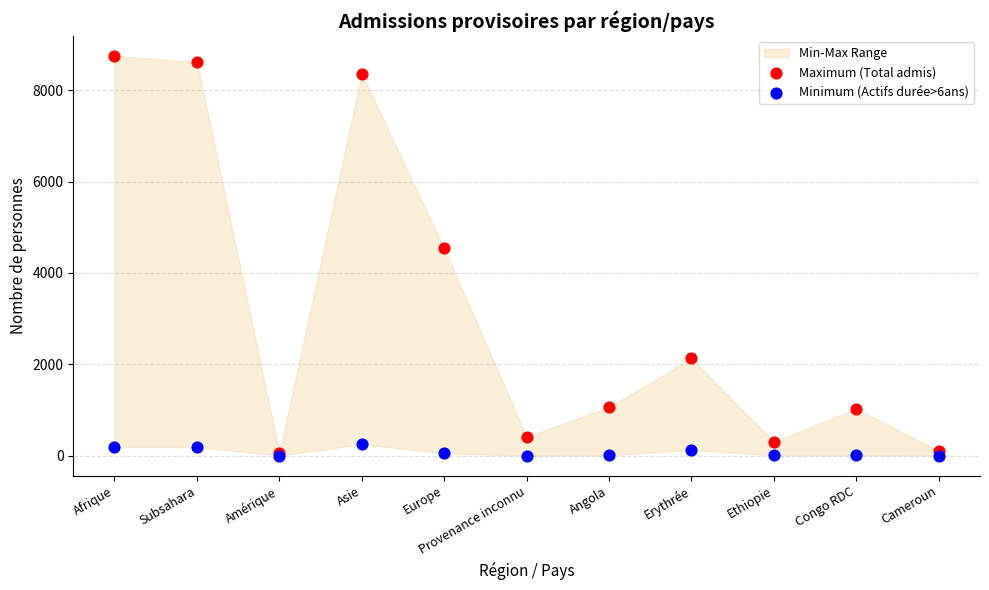

Across all series, what Y value is closest to 4375?

4539